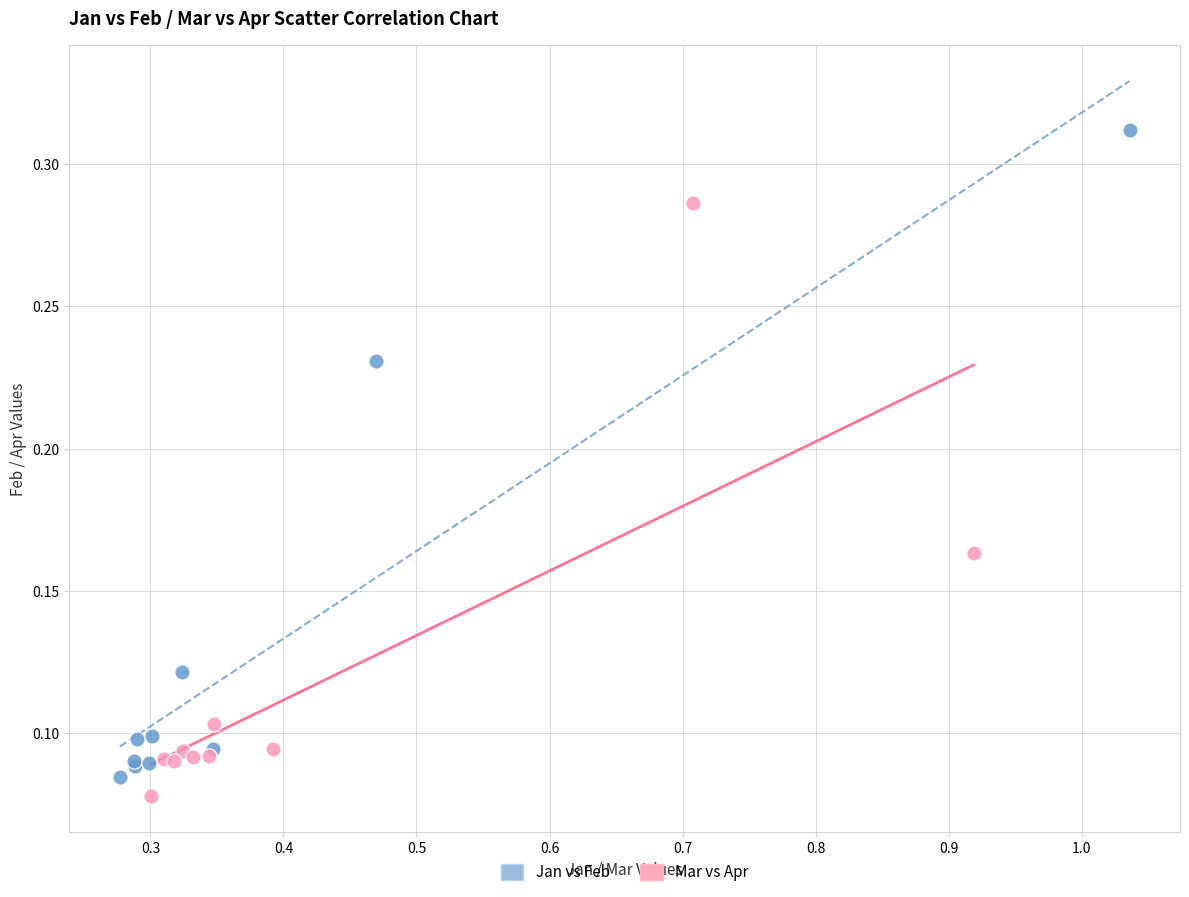

Which series contains the highest Y value?

Jan vs Feb